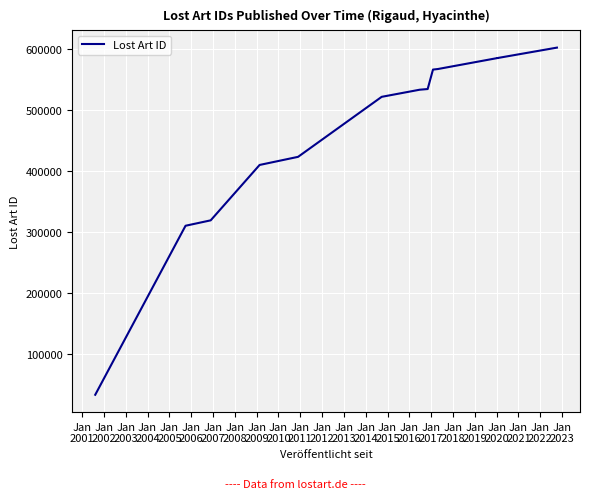

Does the chart display data point markers on the line(s)?

No